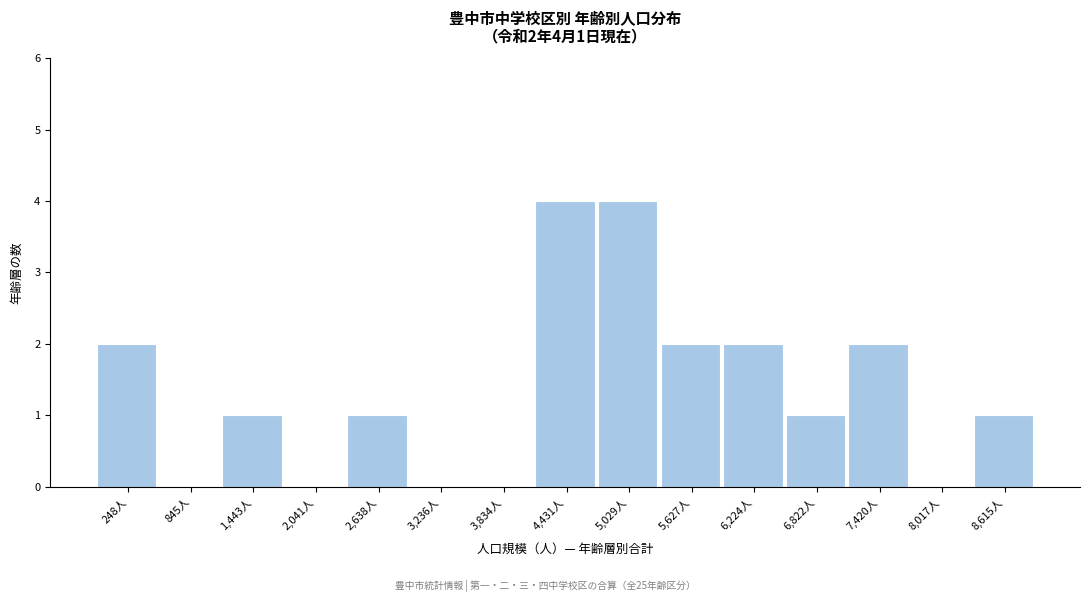

Reading left to right, extract all data points from this chart.

248人=2	845人=0	1,443人=1	2,041人=0	2,638人=1	3,236人=0	3,834人=0	4,431人=4	5,029人=4	5,627人=2	6,224人=2	6,822人=1	7,420人=2	8,017人=0	8,615人=1